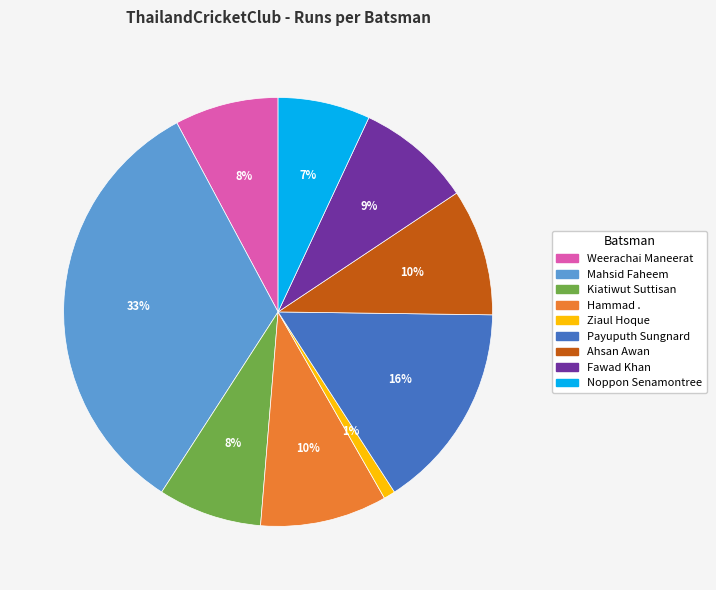

How many slices are in this pie chart?

9